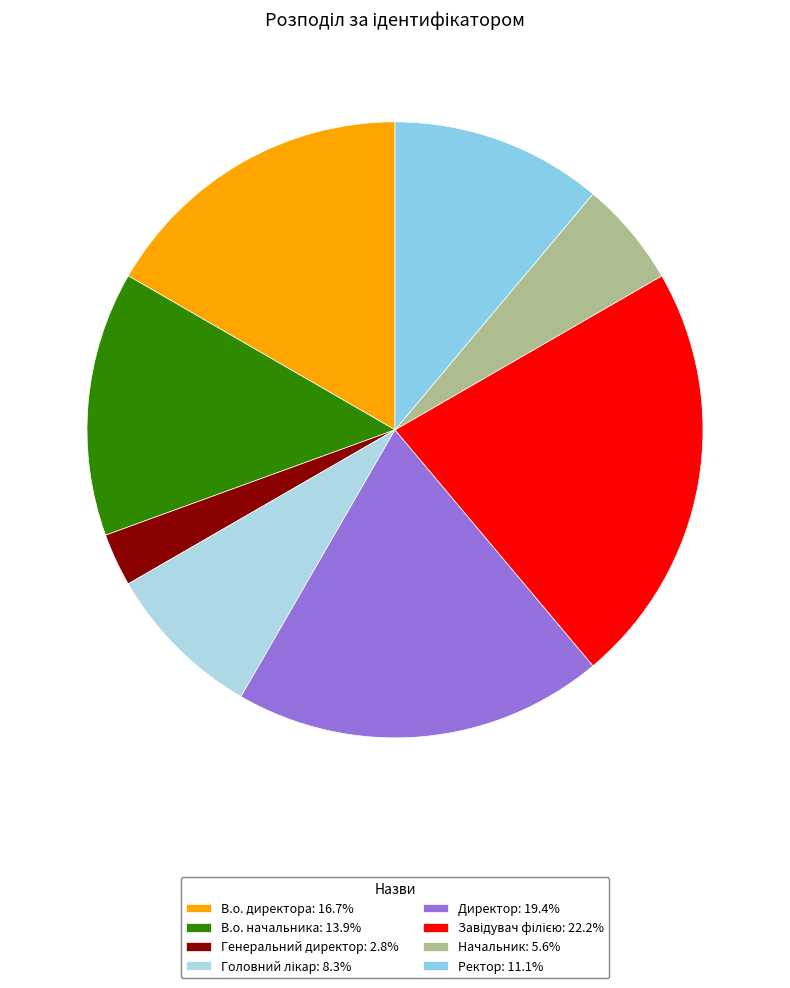

Which slice is the smallest?

Генеральний директор